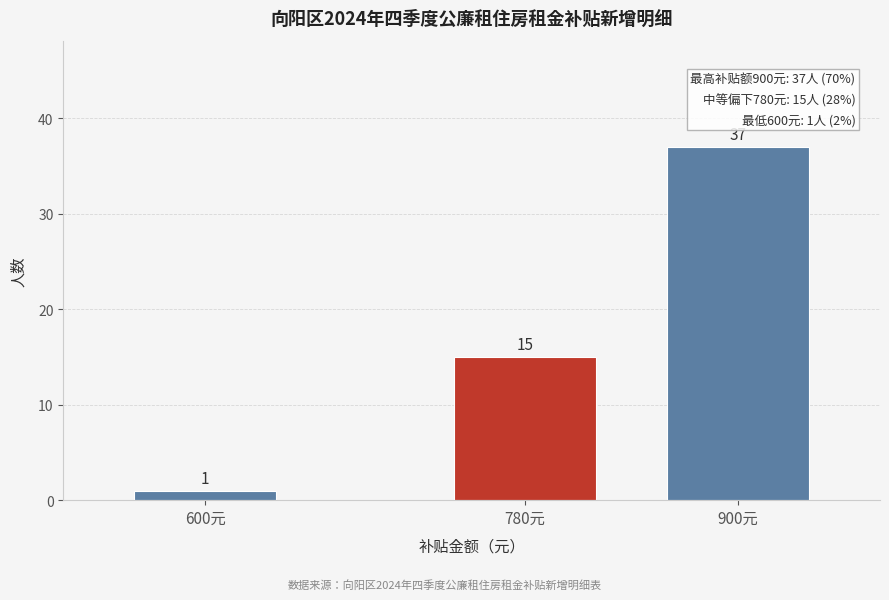

Reading left to right, transcribe all the data shown in this chart.

600元=1	780元=15	900元=37